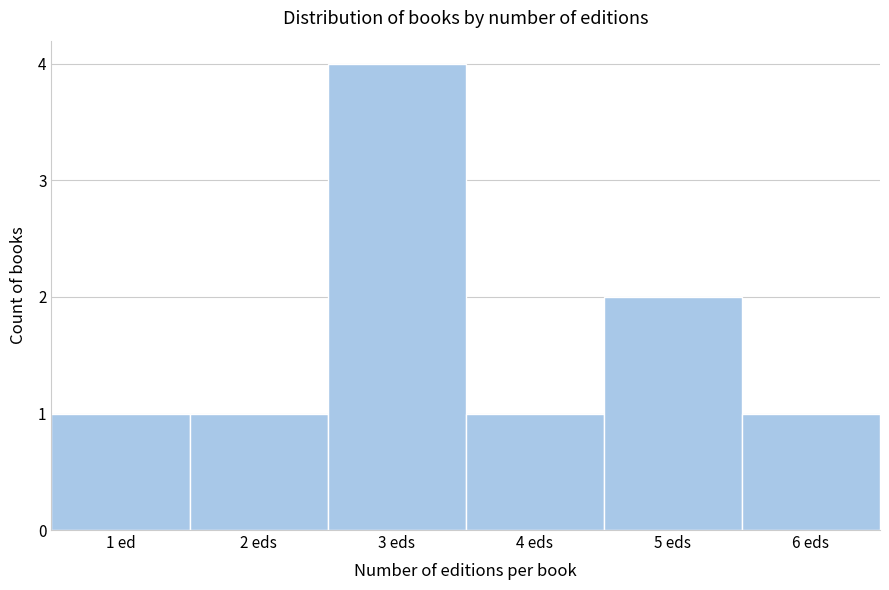

Reading left to right, extract all data points from this chart.

1	1	4	1	2	1